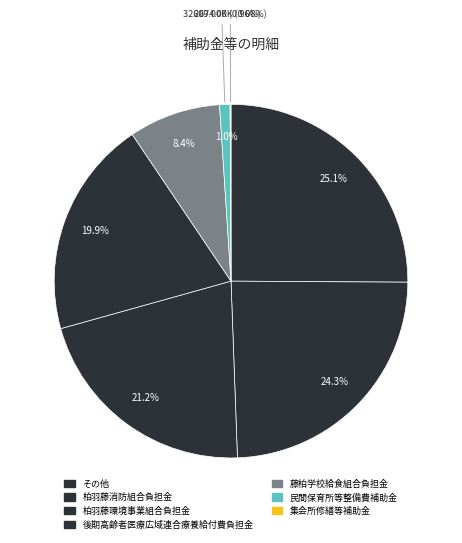

Which category has the smallest portion of the pie?

集会所修繕等補助金